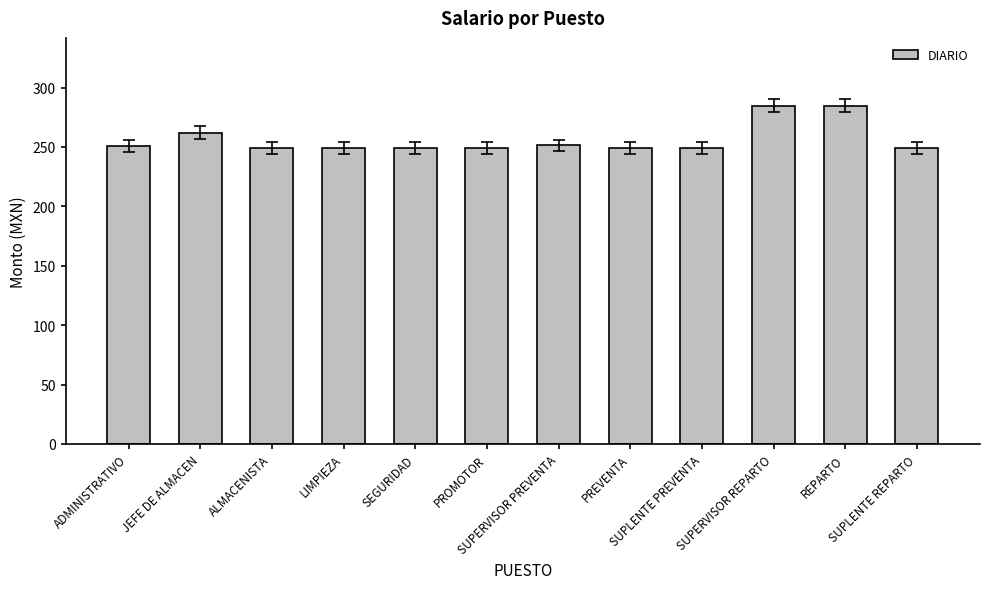

What is the label of the 12th bar from the left?

SUPLENTE REPARTO